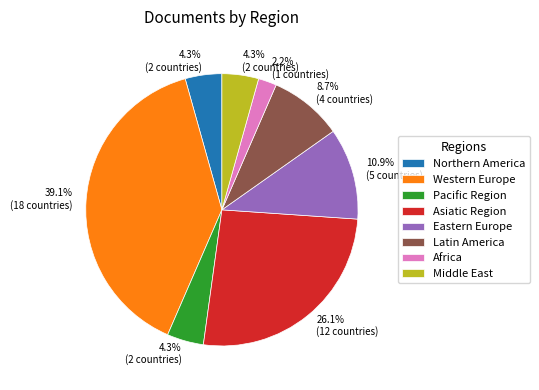

Does any single category account for the majority?

No